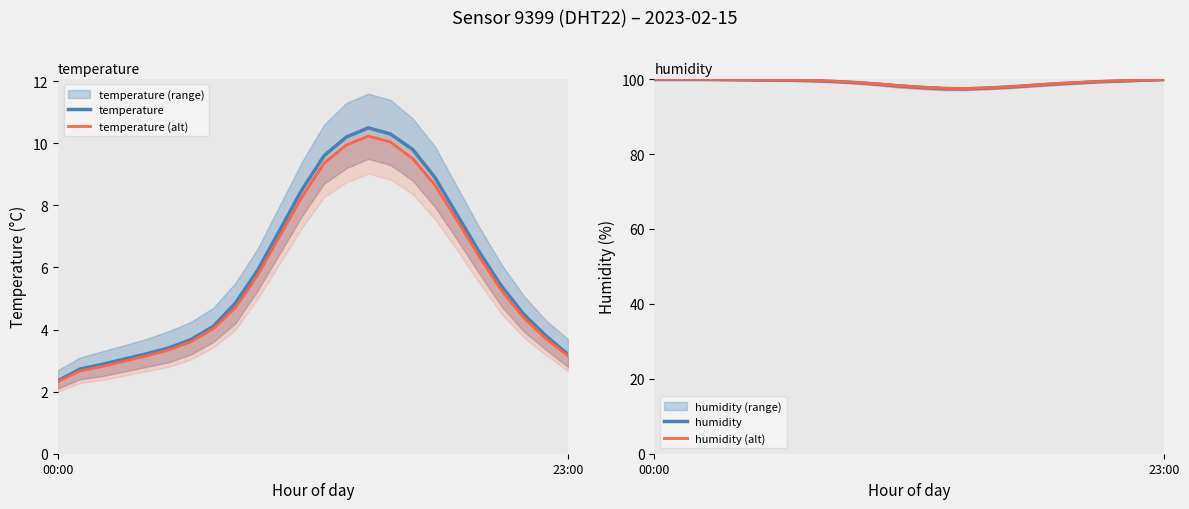

How many values in the temperature series are below 5?

12